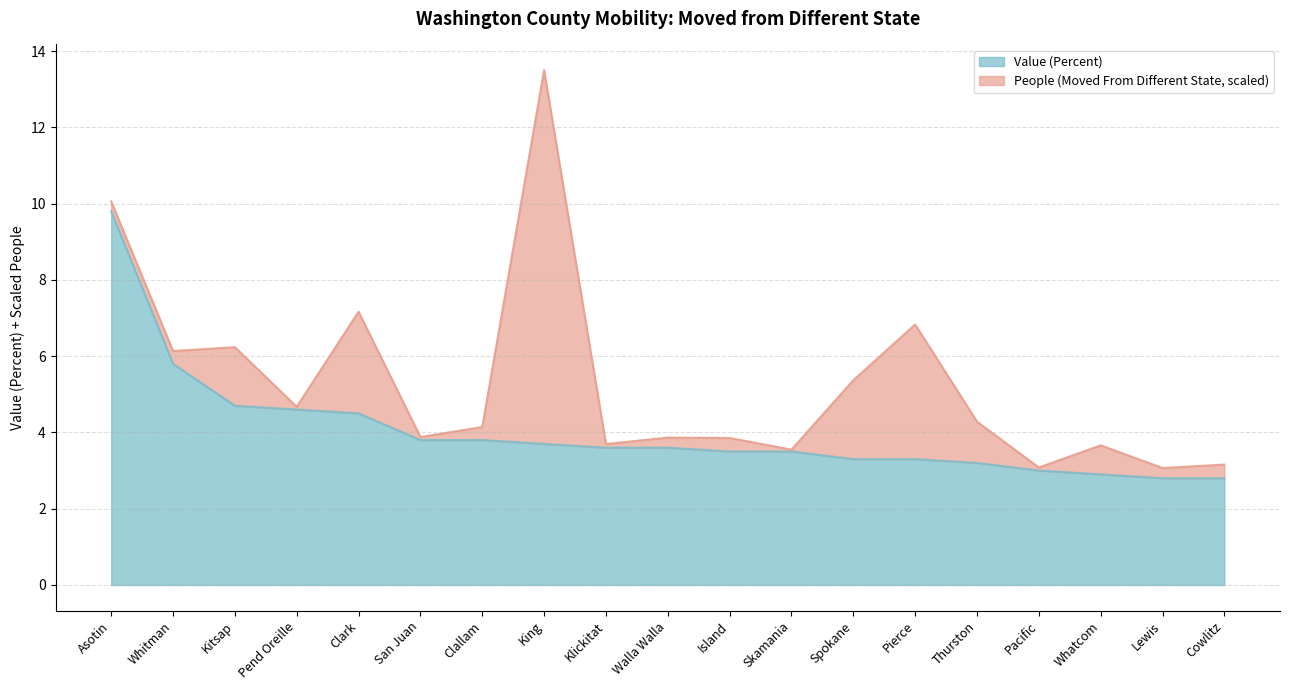

At which label is the value closest to 6?

Whitman